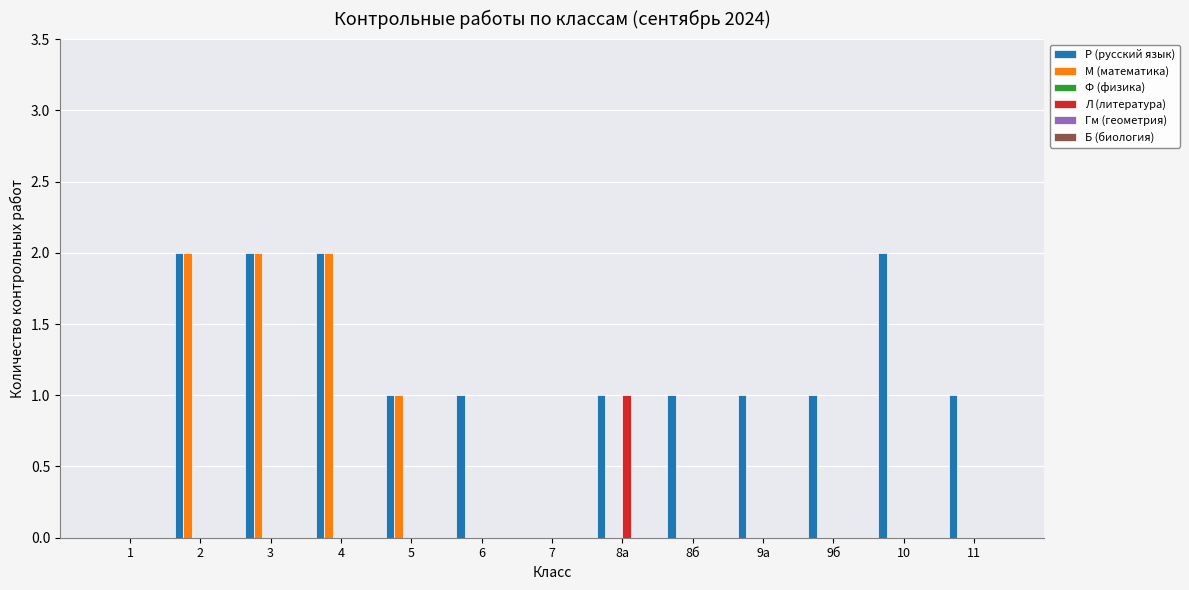

Which series has the largest total across all categories?

Р (русский язык)